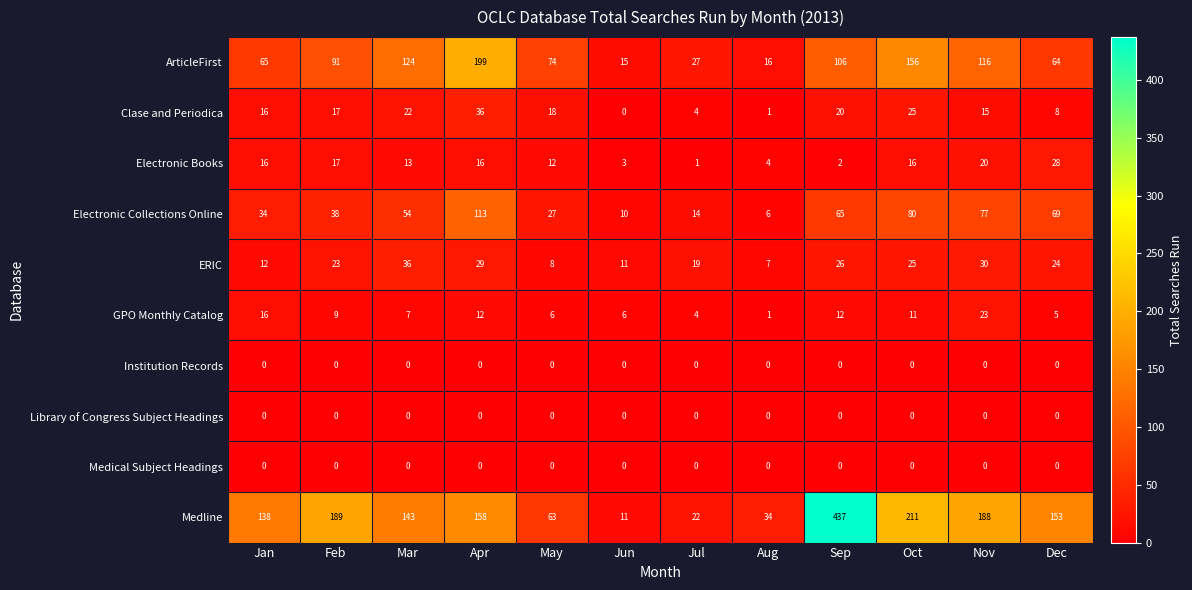

What is the total value across all series at Jul?

91